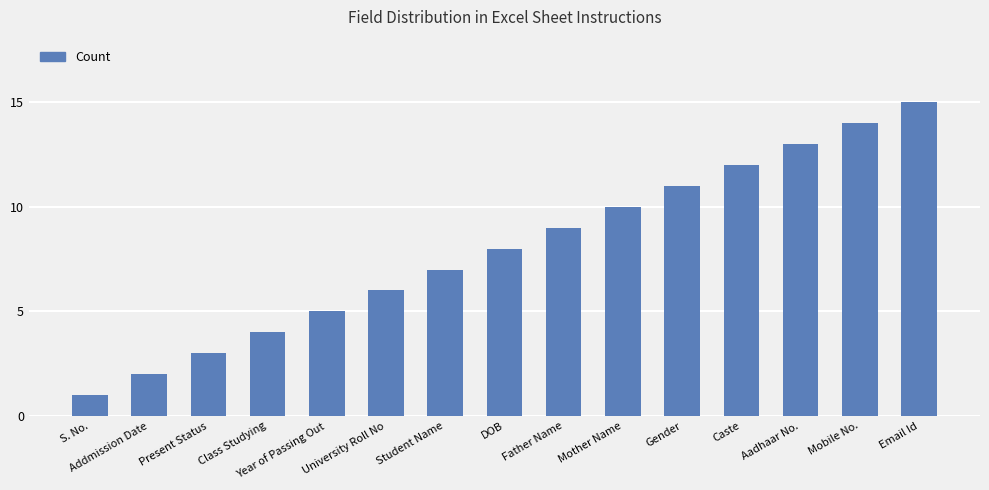

Reading left to right, transcribe all the data shown in this chart.

S. No.=1	Addmission Date=2	Present Status=3	Class Studying=4	Year of Passing Out=5	University Roll No=6	Student Name=7	DOB=8	Father Name=9	Mother Name=10	Gender=11	Caste=12	Aadhaar No.=13	Mobile No.=14	Email Id=15